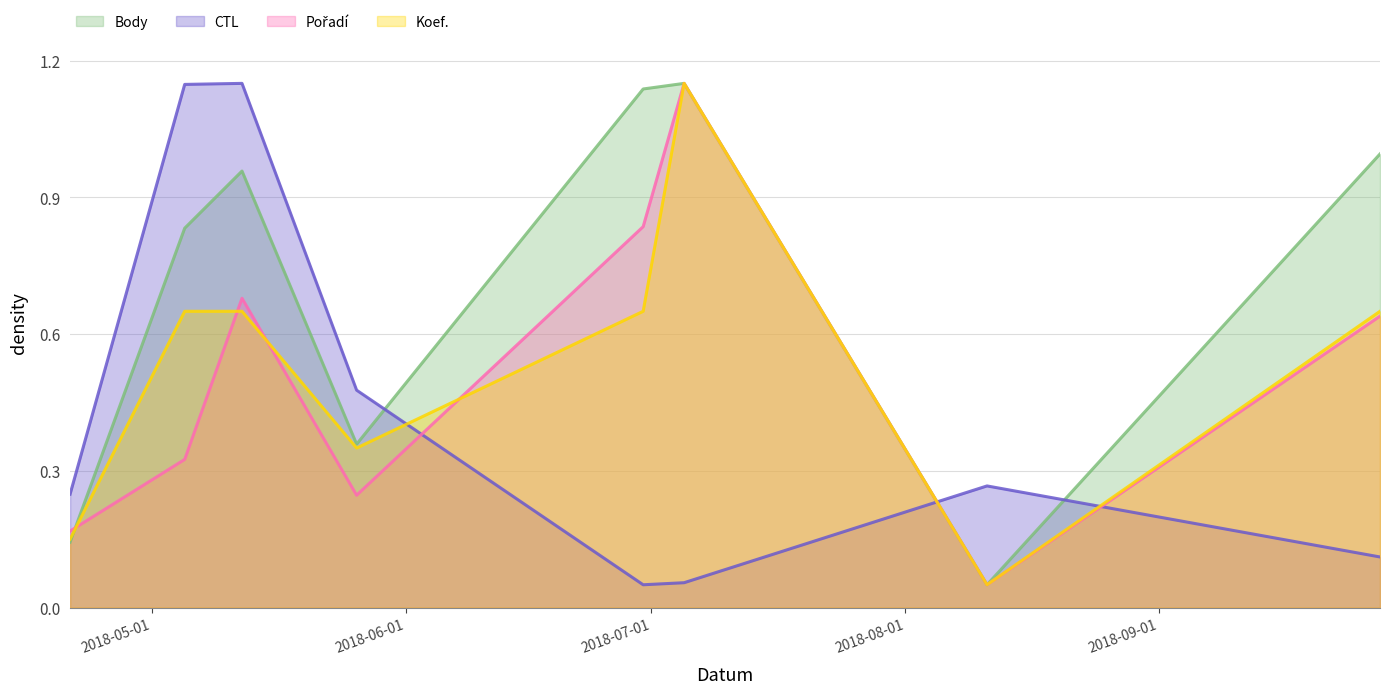

Does the chart have visible grid lines?

Yes